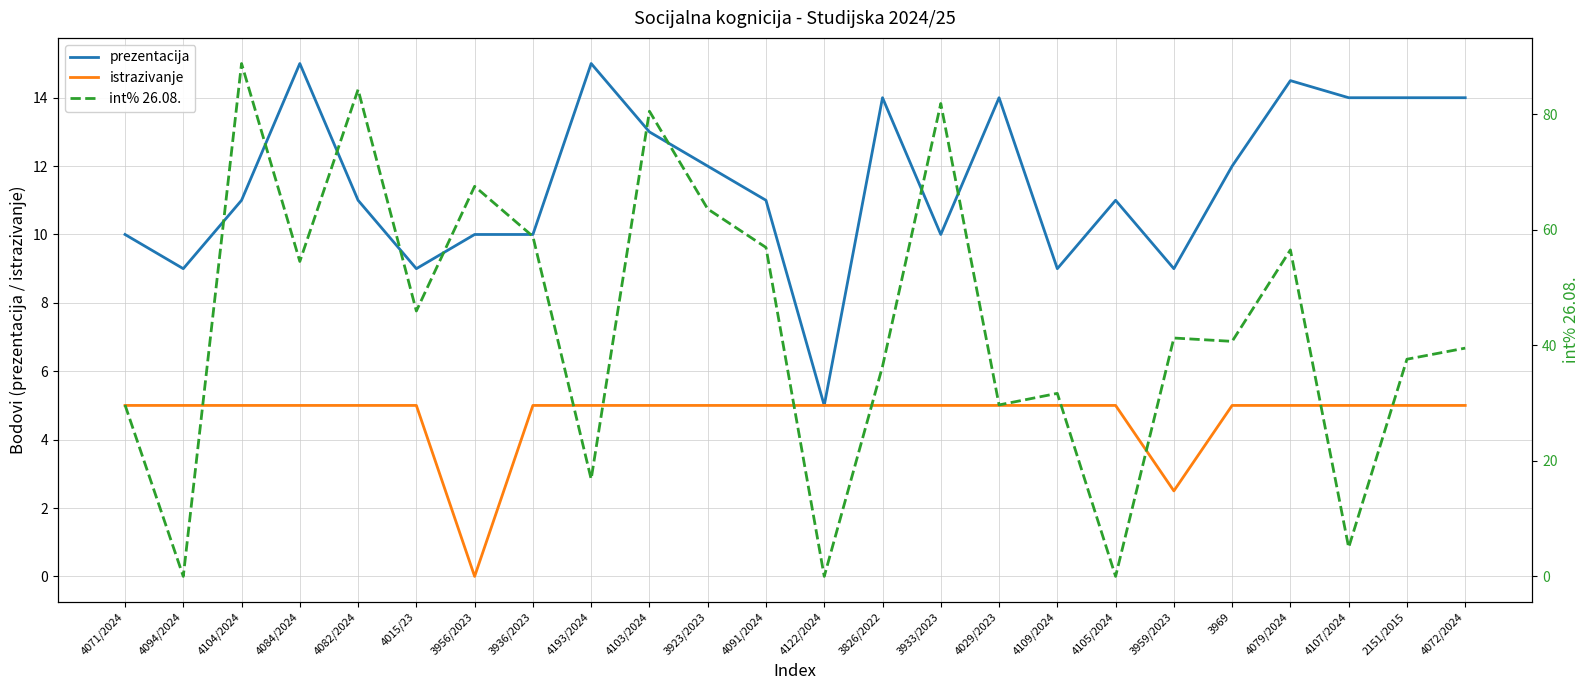

At how many categories does at least one series exceed 29?

19